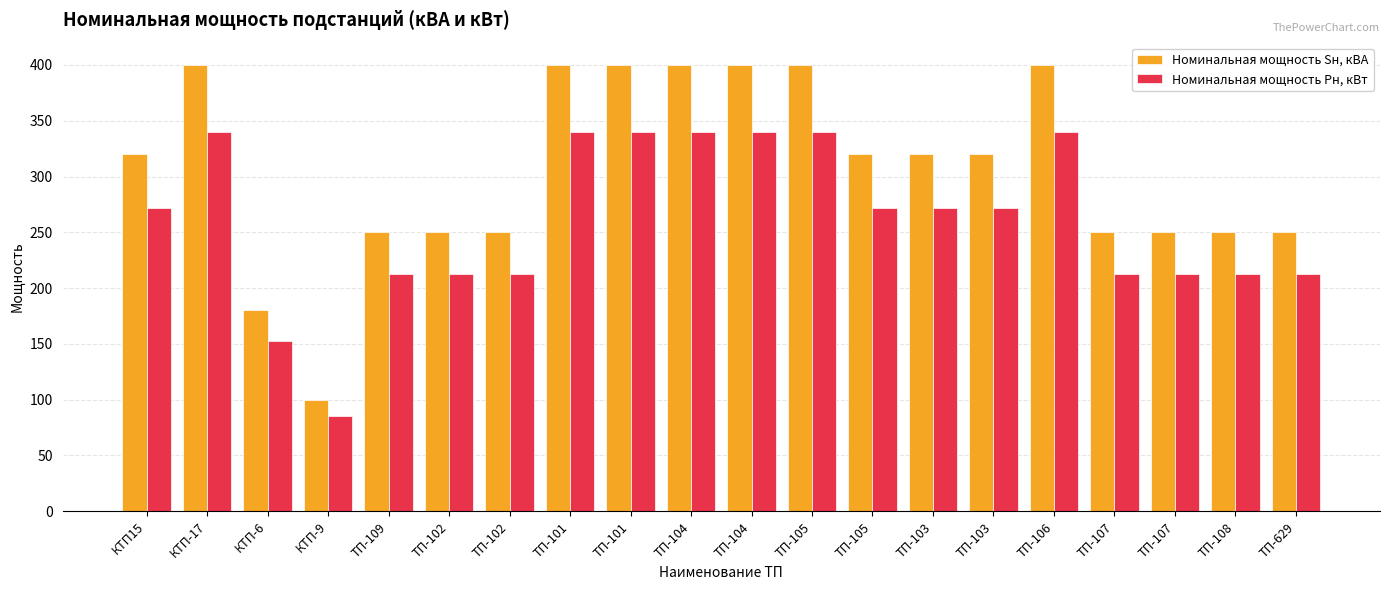

At which category is the sum across all series the highest?

КТП-17